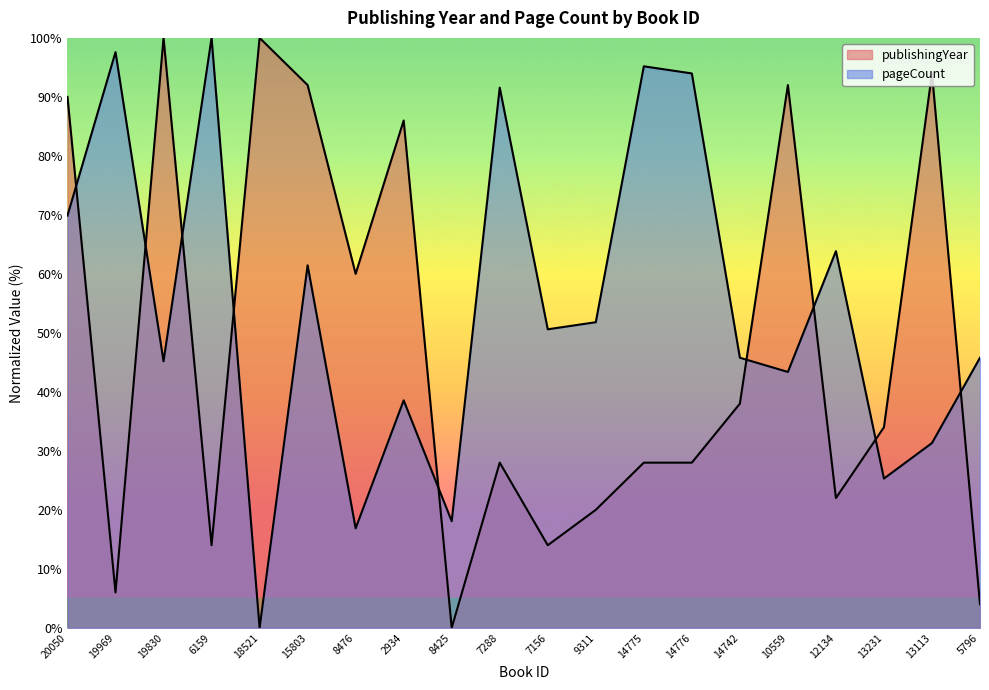

The publishingYear series shows 34.0 at 13231. True or false?

True